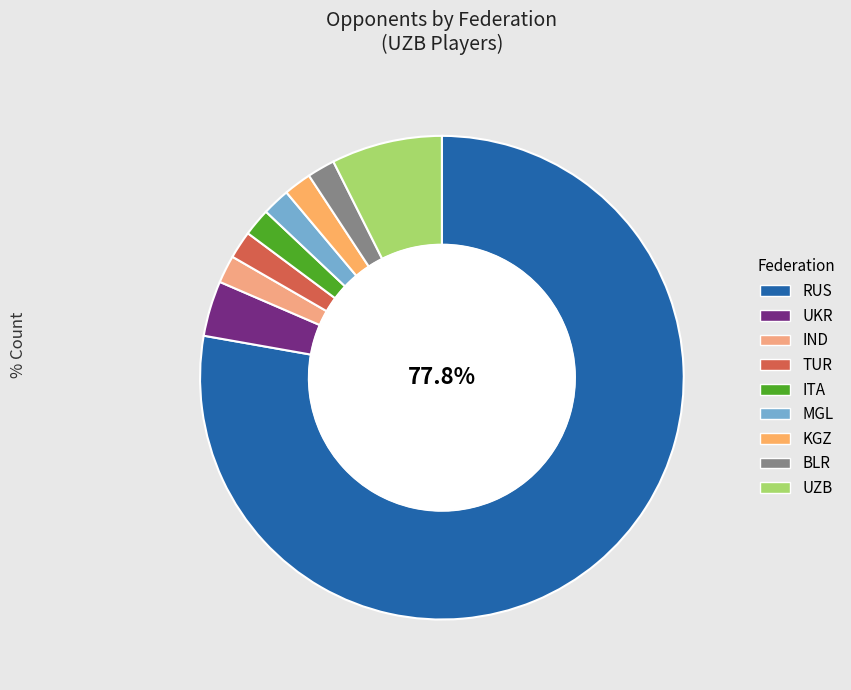

Approximately how many times larger is the value at UKR compared to ITA?

2.0